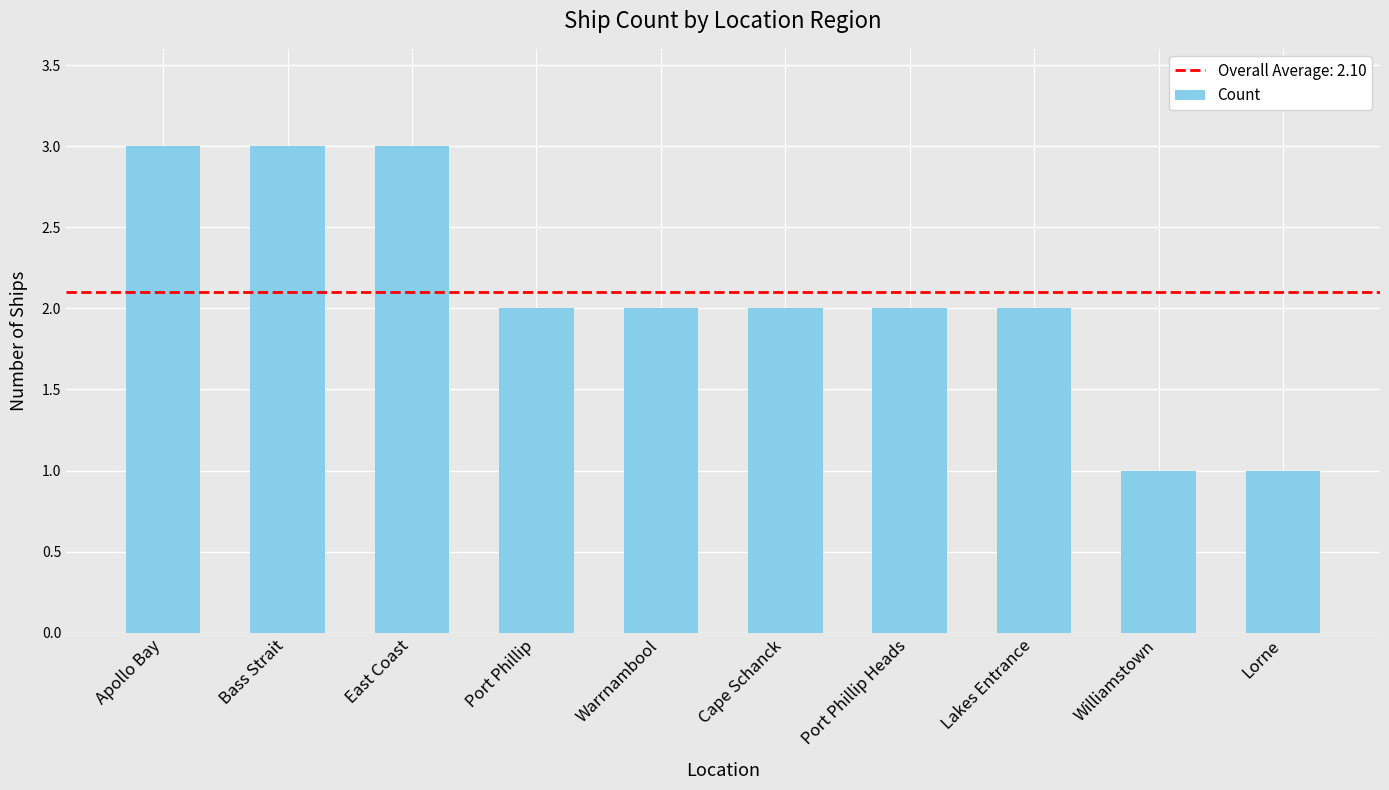

What is the maximum value shown in the chart?

3